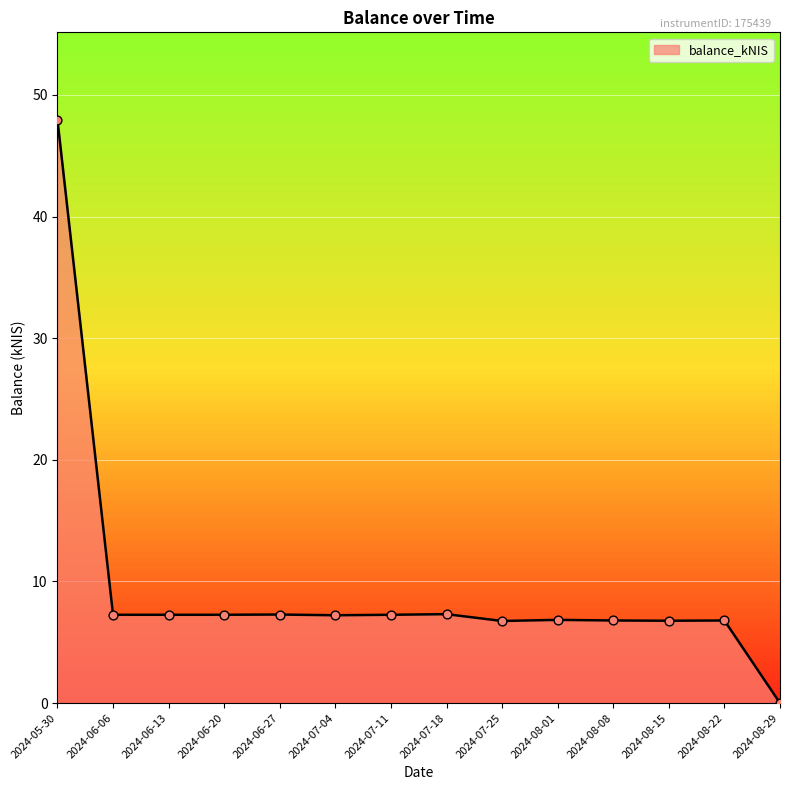

What is the change in value from 2024-05-30 to 2024-08-22?

-41.2